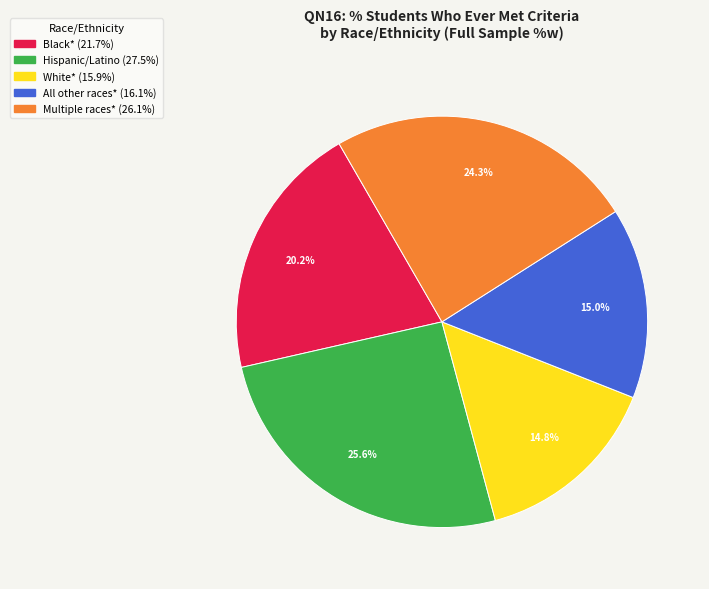

Does any single category account for the majority?

No